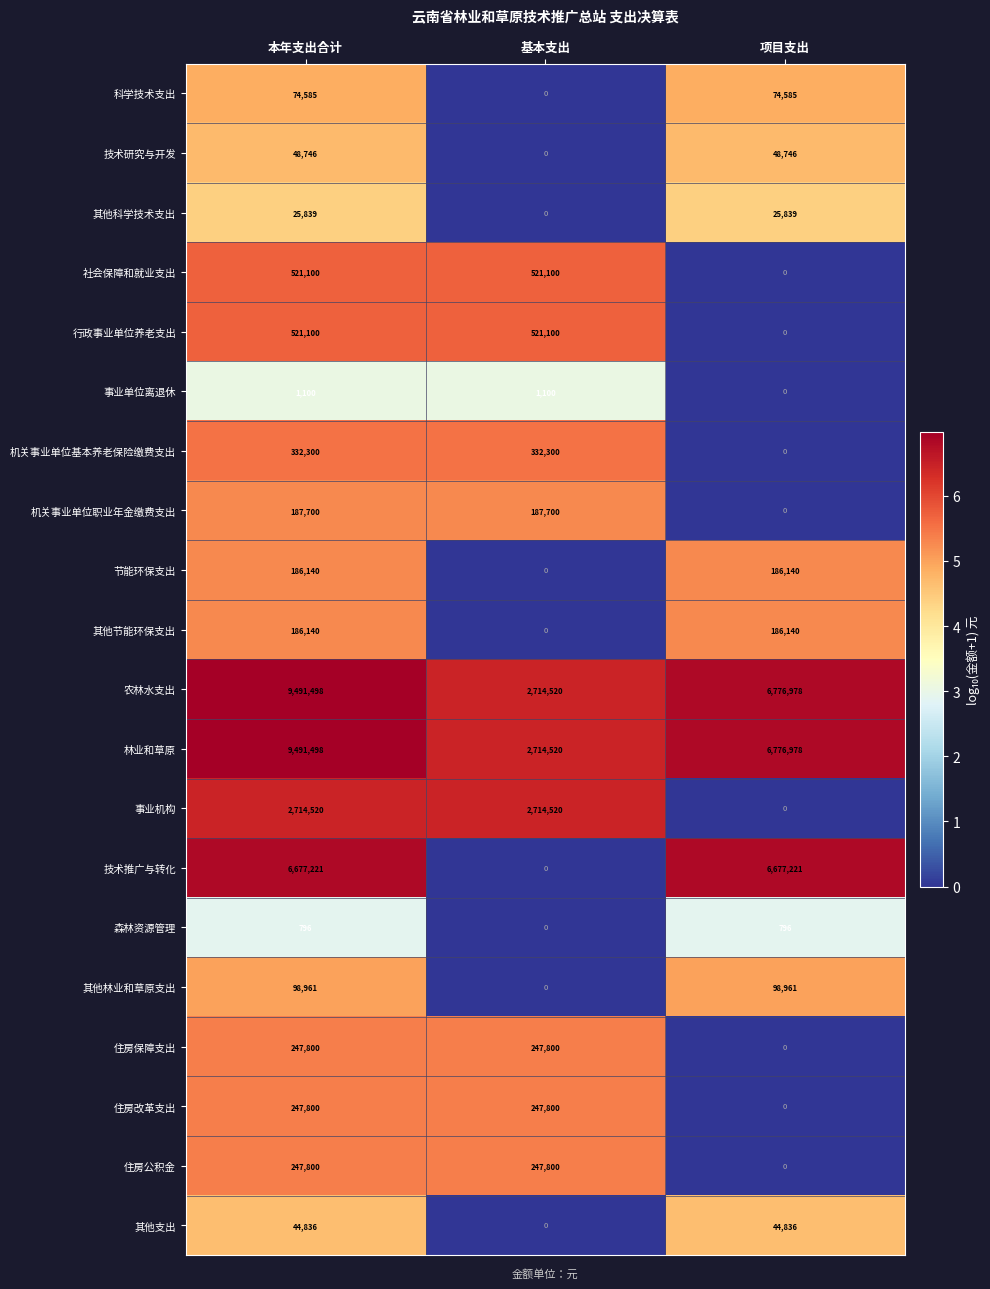

What is the difference between the 技术推广与转化 values at 项目支出 and 基本支出?

6677221